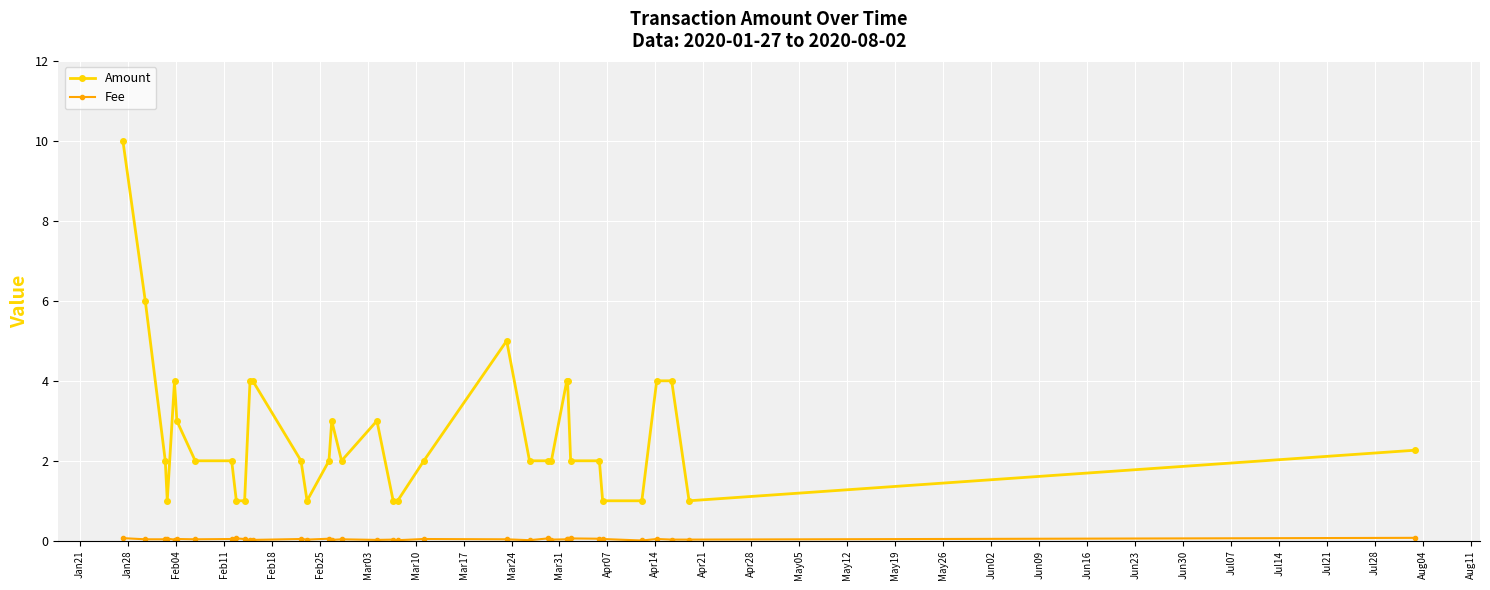

Which series has the largest total across all categories?

Amount